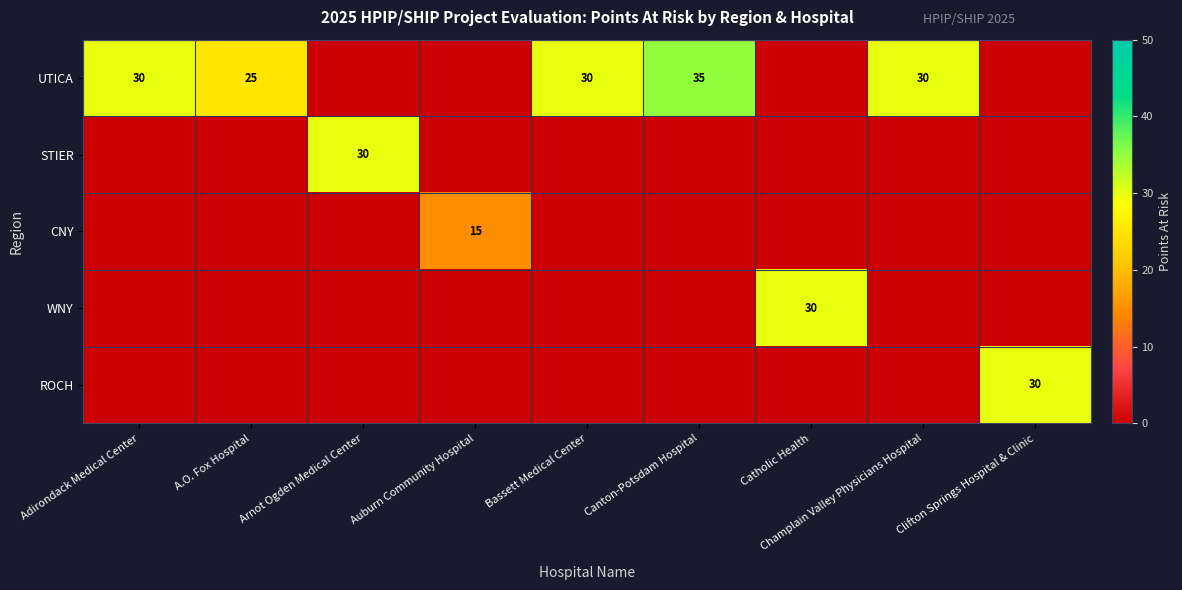

The UTICA series shows 30 at Bassett Medical Center. True or false?

True